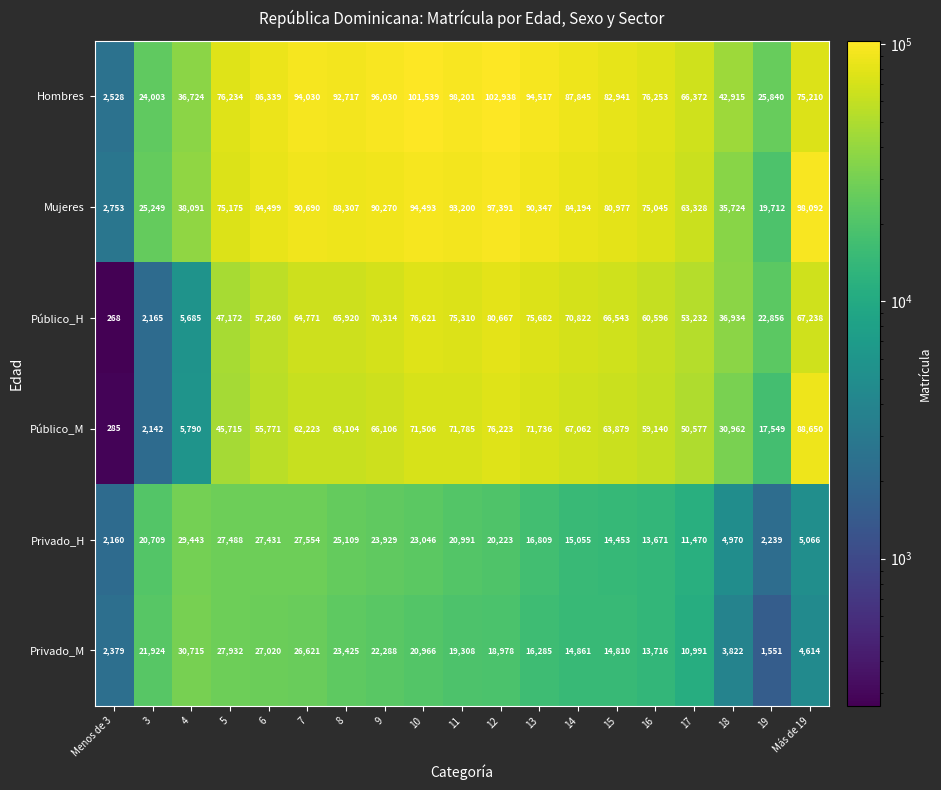

Is the value of Mujeres at 16 greater than the value of Privado_M at 4?

Yes